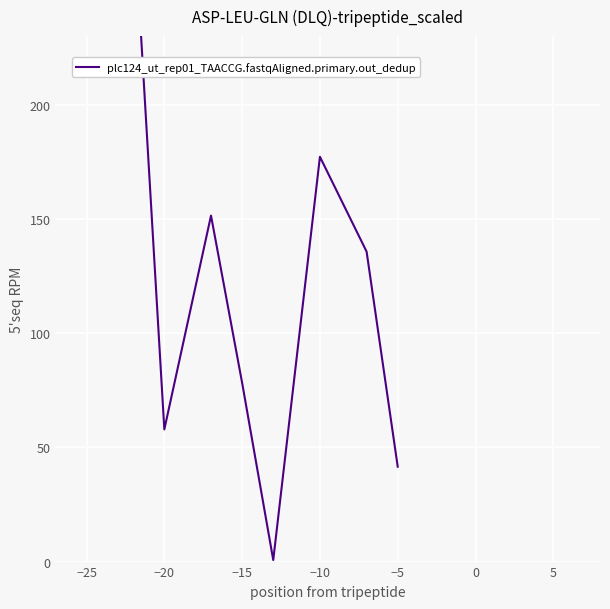

How many interior local peaks (higher than both neighbors) does the data have?

2